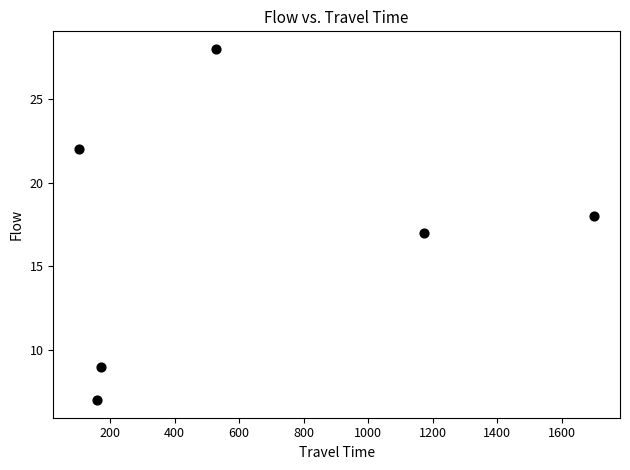

What is the range of Y values (max minus min)?

21